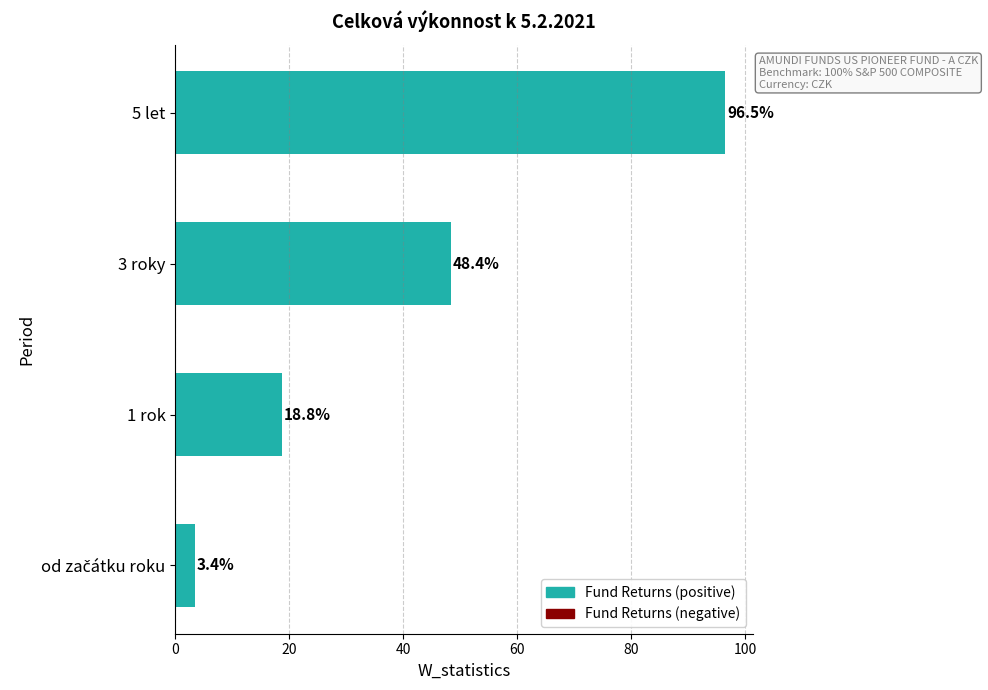

At which label is the value closest to 49?

3 roky